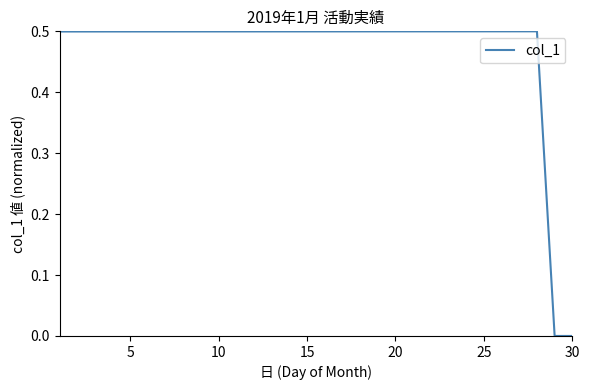

What is the difference between the maximum and minimum values?

0.5